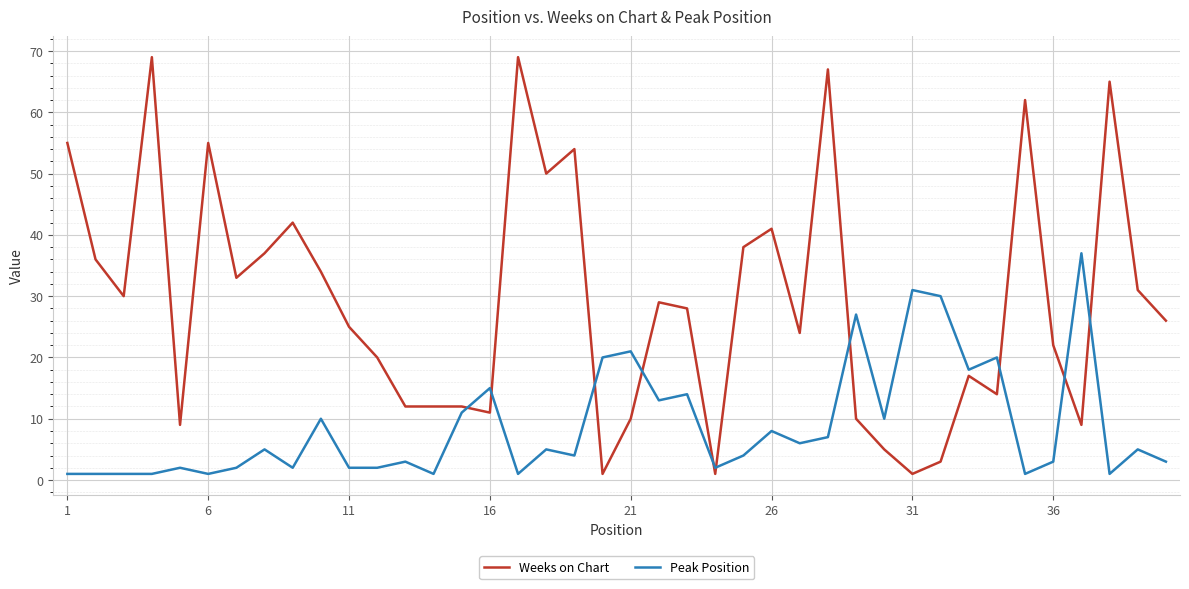

Which series has the largest range (max minus min)?

Weeks on Chart